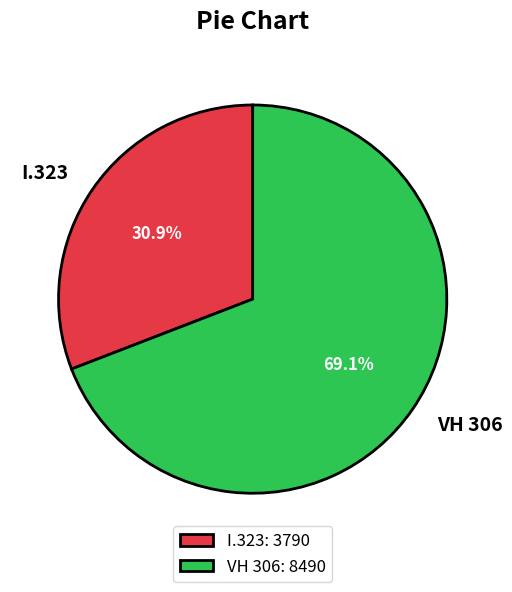

What is the largest slice in the pie chart?

VH 306